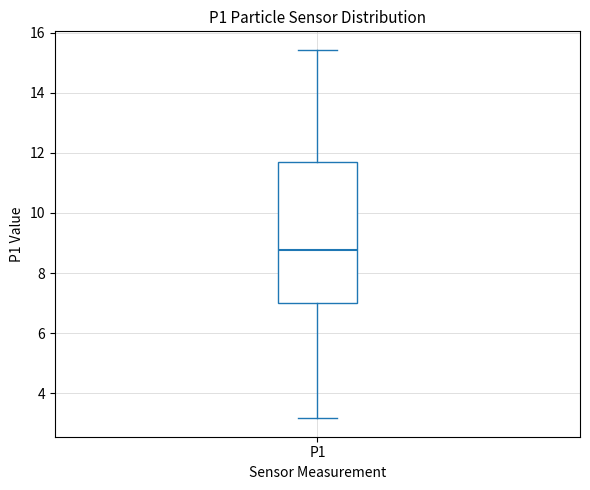

Transcribe this box plot: give where the median line is, the range the box spans, and where the two whiskers end, as read against the y-axis. The values are not printed on the chart, so give them approximately, as read against the axis.

median 8.8, box 7.0 to 11.6, whiskers 3.2 to 15.4